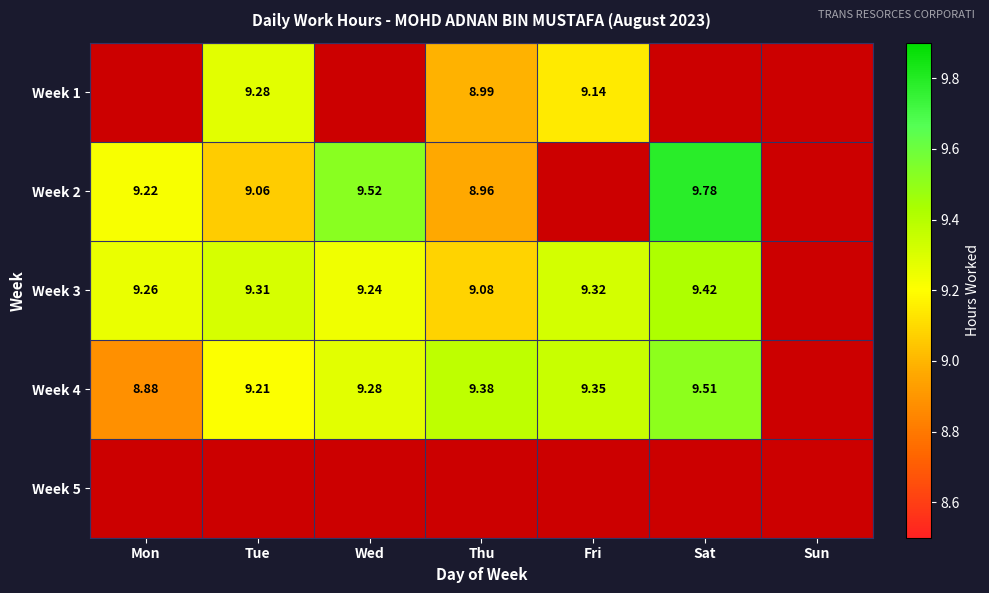

What is the difference between the Week 4 values at Sun and Mon?

8.9